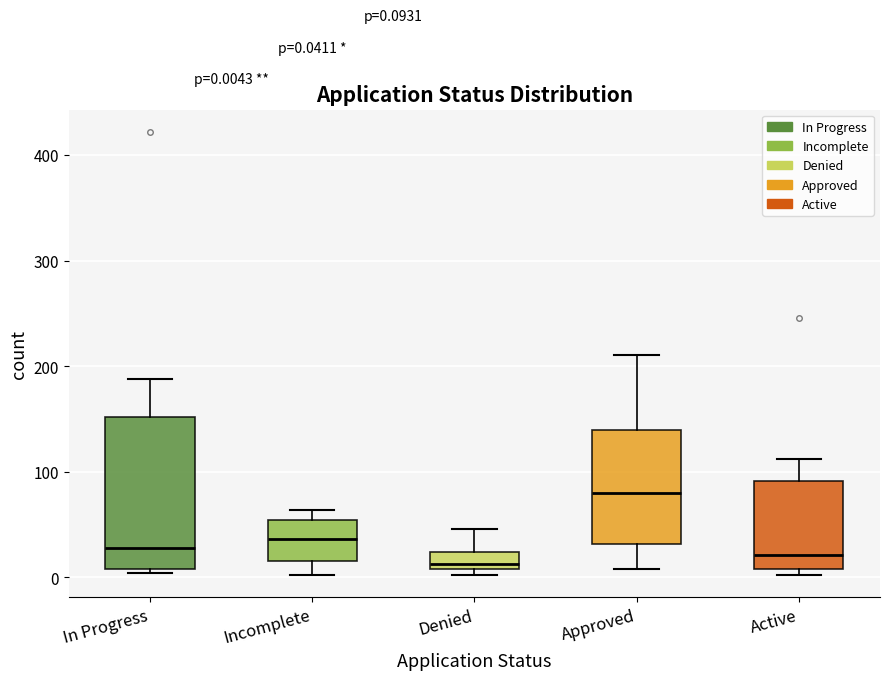

Comparing the boxes themselves (not the whiskers), which one is the tallest?

In Progress